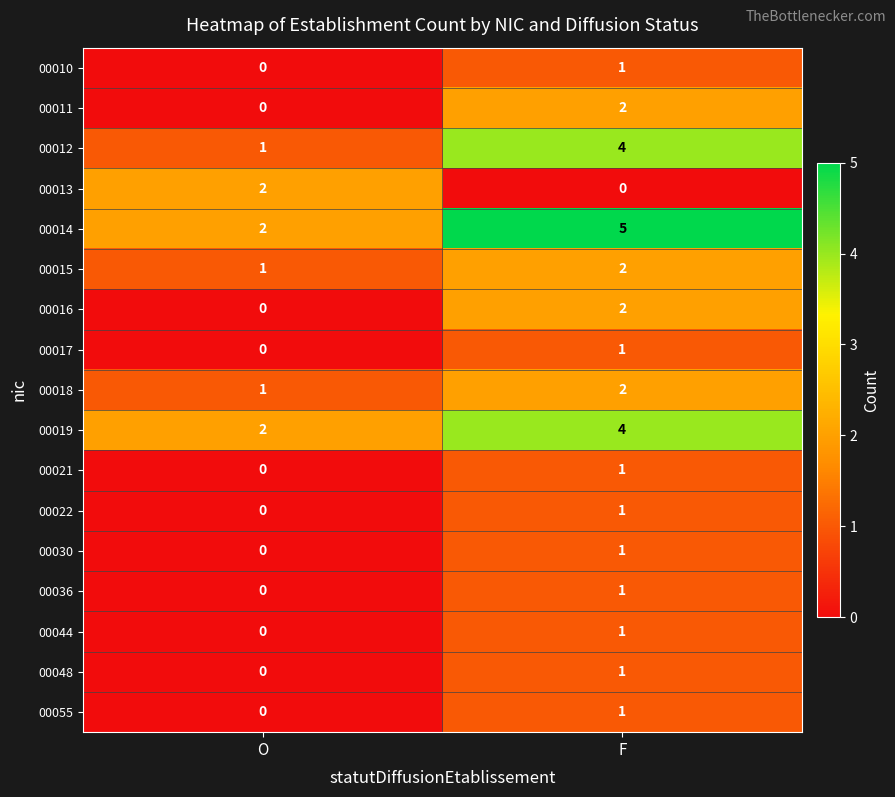

What is the sum of the 00012 values at F and O?

5